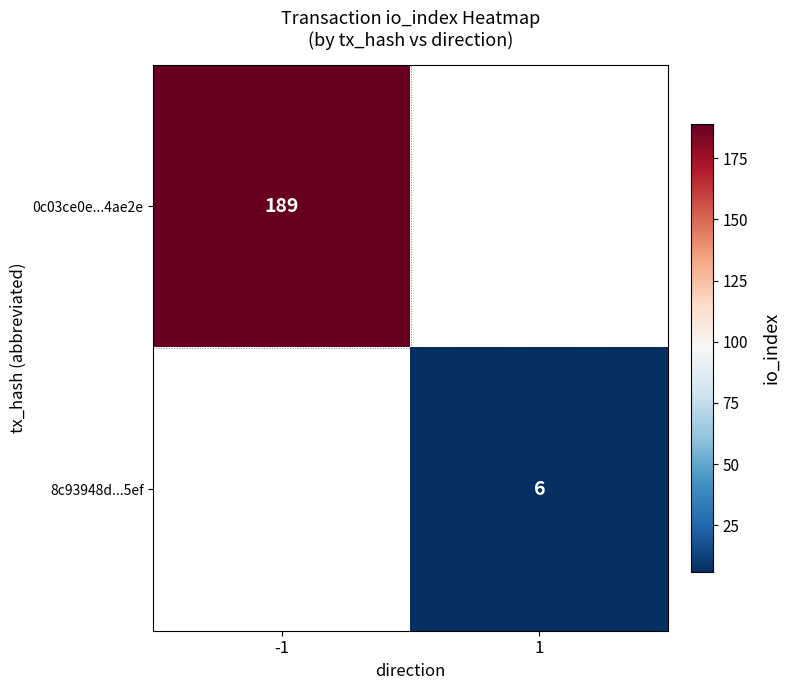

The value of 8c93948d...5ef at 1 is 11. True or false?

False